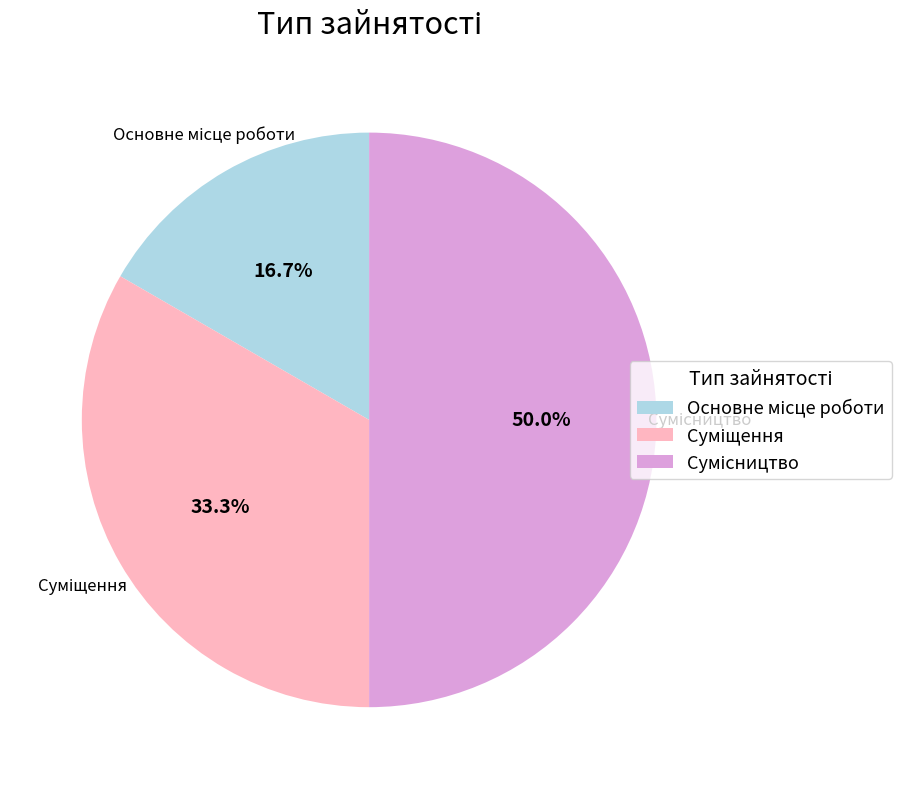

Count the number of slices in the pie.

3